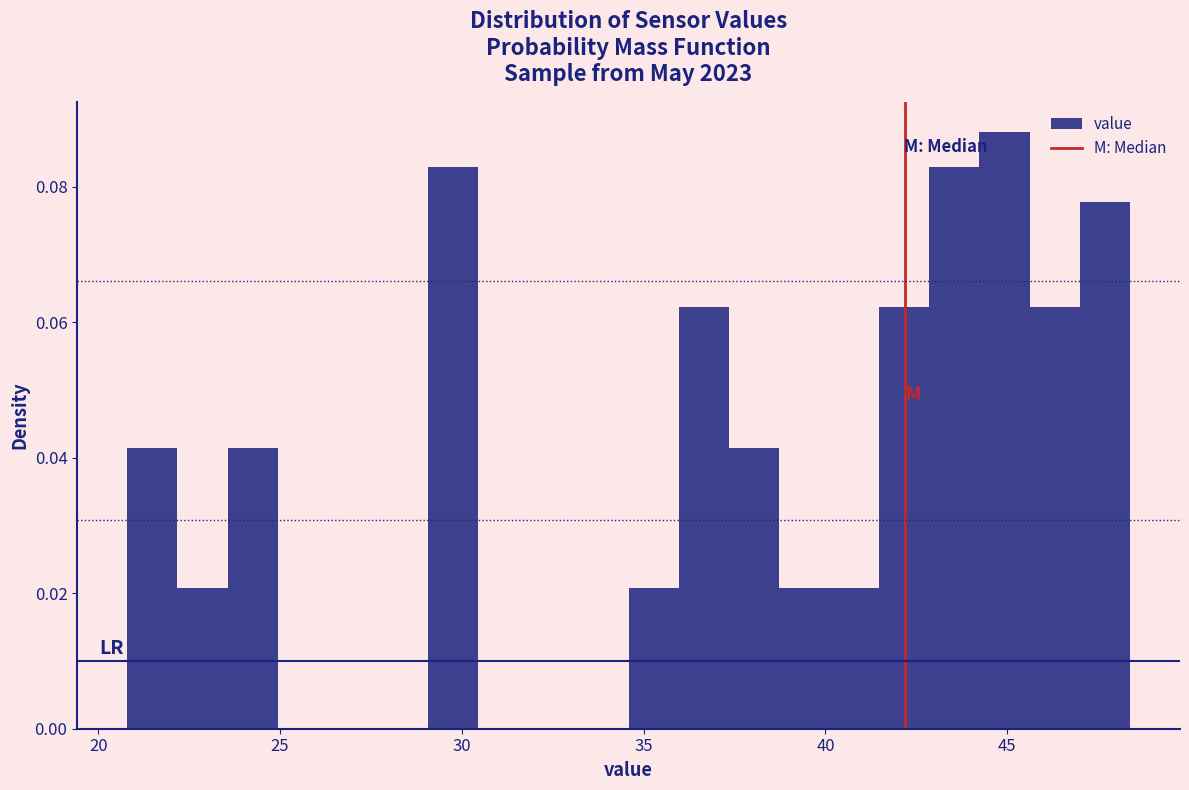

Read against the x-axis, roughly where is the centre of the tallest bar?

45.0